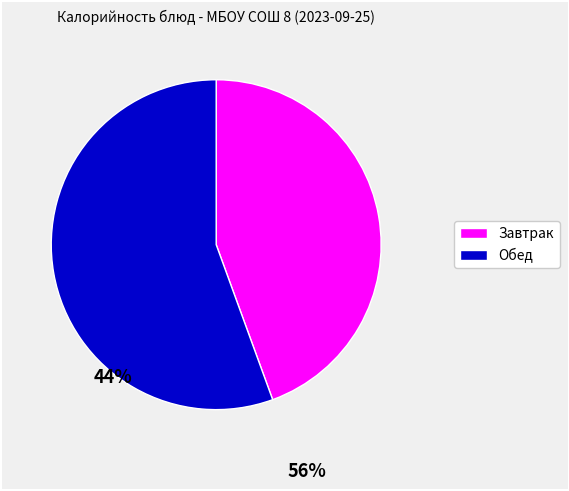

Is there a majority slice in this chart?

Yes